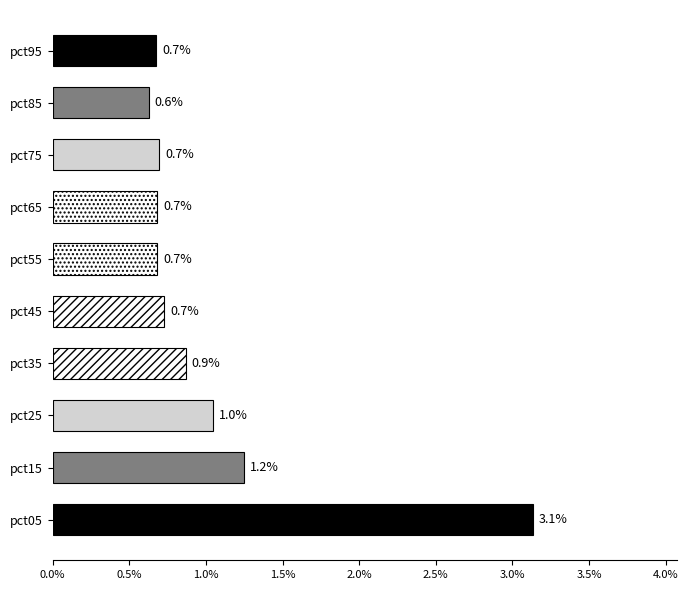

What is the smallest value displayed?

0.6